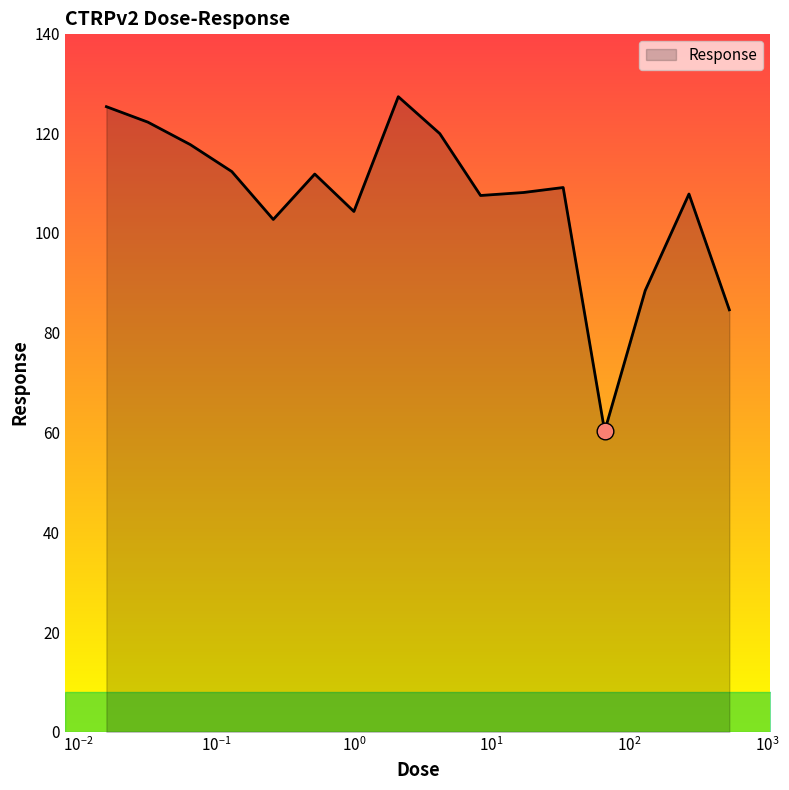

What is the minimum value shown in the chart?

60.3